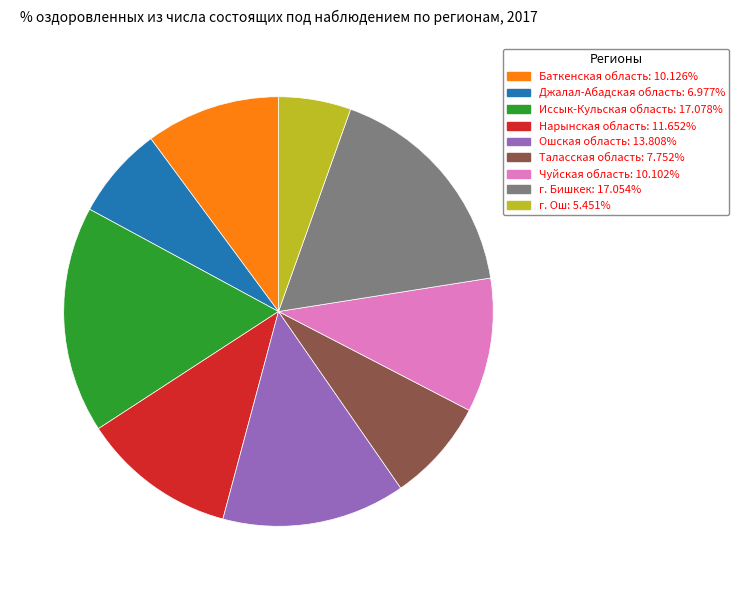

Approximately how many times larger is the value at Чуйская область compared to г. Ош?

1.9